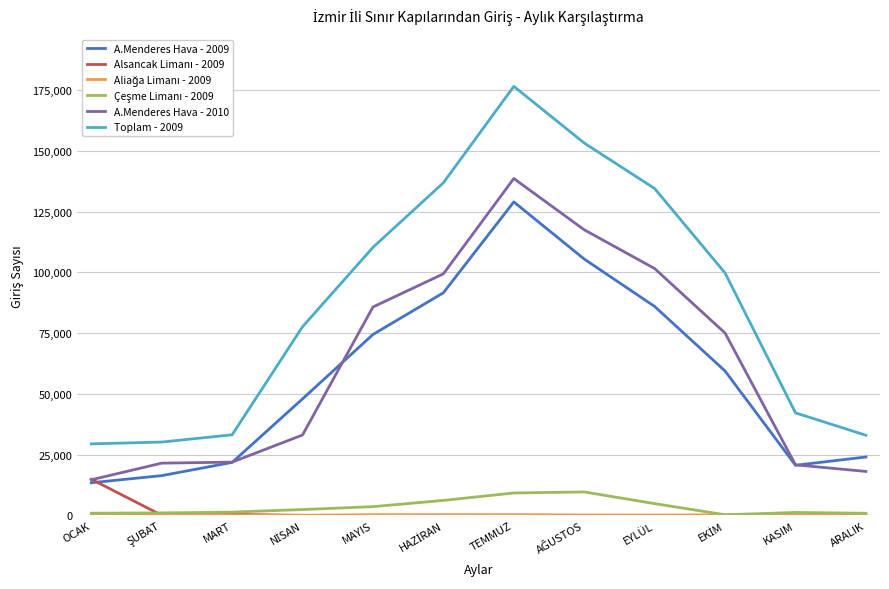

Which series has the largest total across all categories?

Toplam - 2009